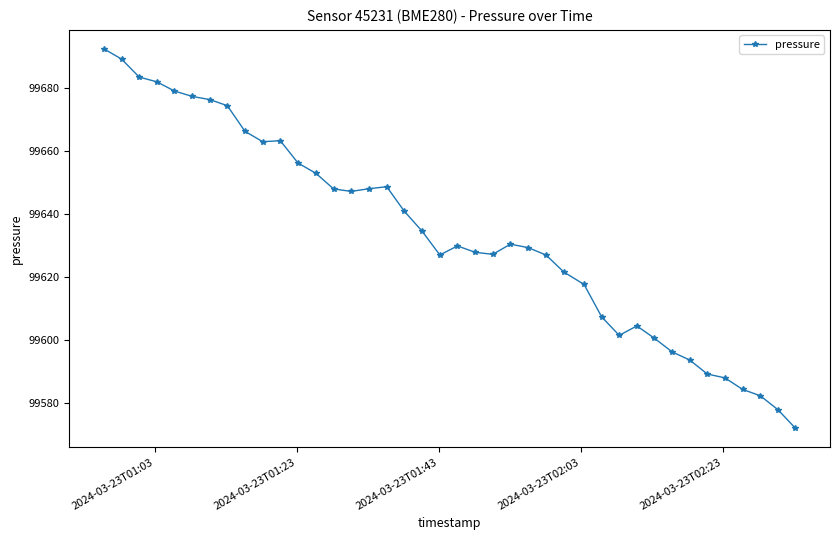

What is the smallest value displayed?

99572.0